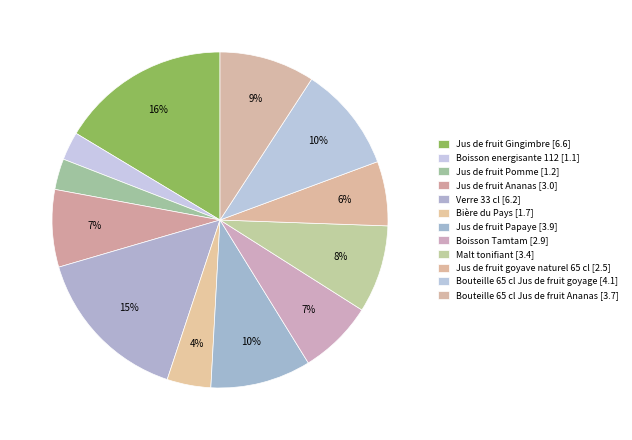

Count the number of slices in the pie.

12